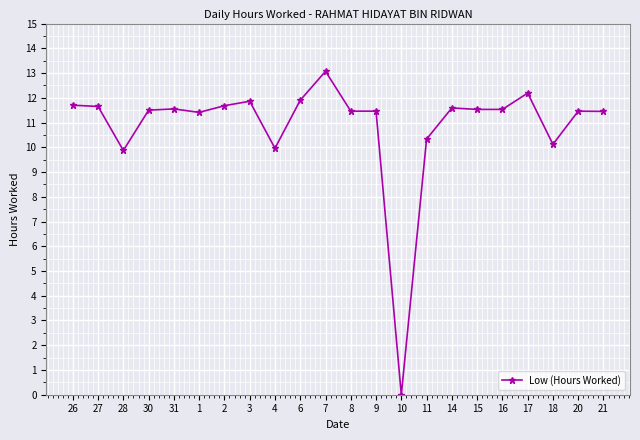

What is the ratio of the value at 7 to the value at 21?

1.1